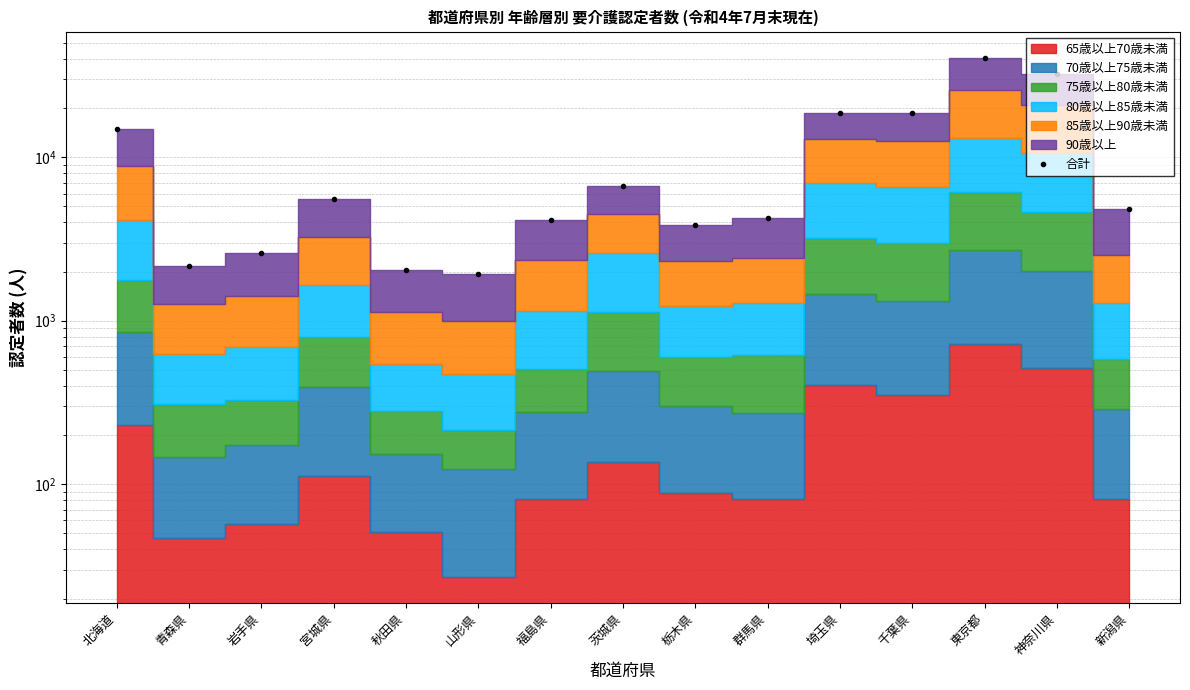

At which category does the data reach its first local peak?

宮城県